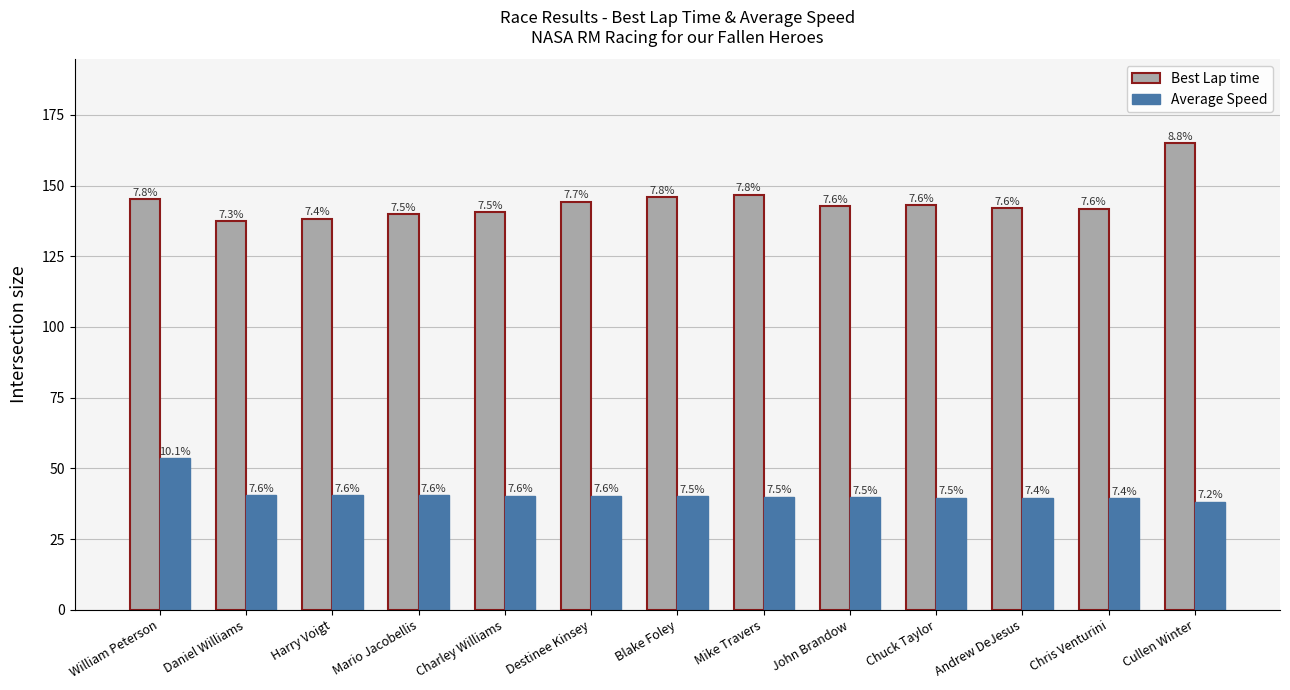

How many groups of bars are there?

13